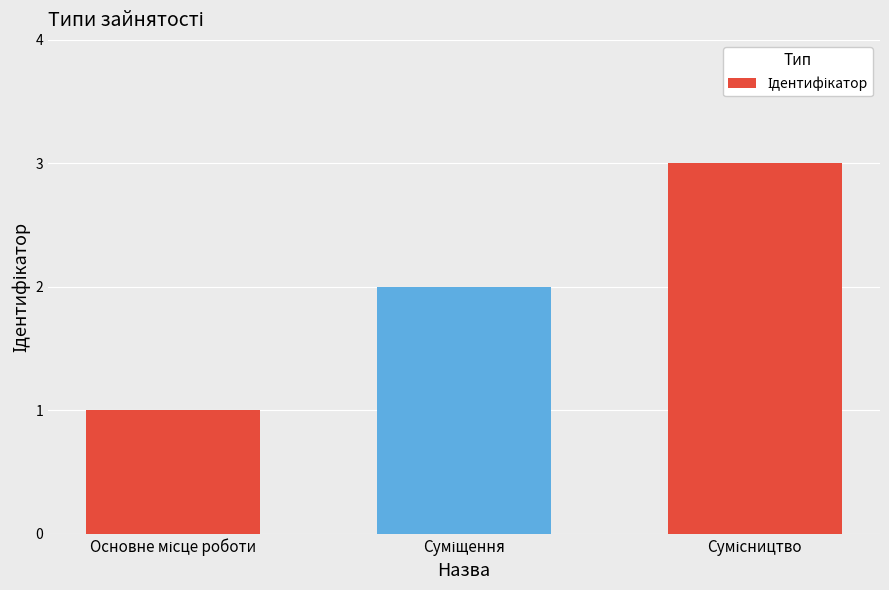

What is the difference between the second highest and minimum values?

1